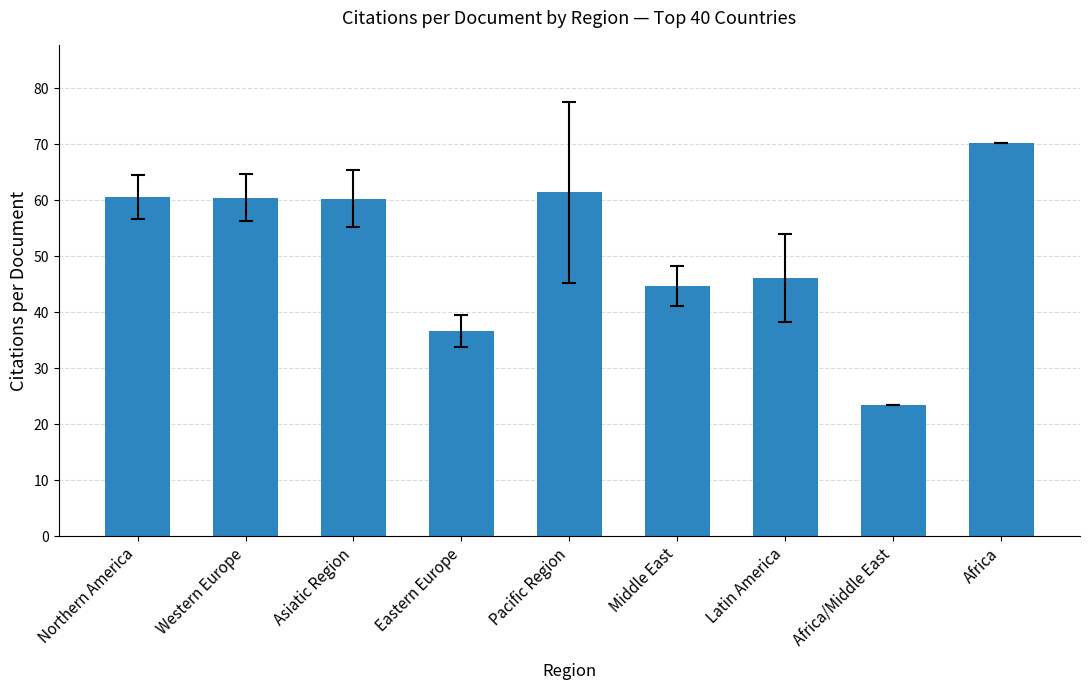

At which label does the data first exceed 60?

Northern America